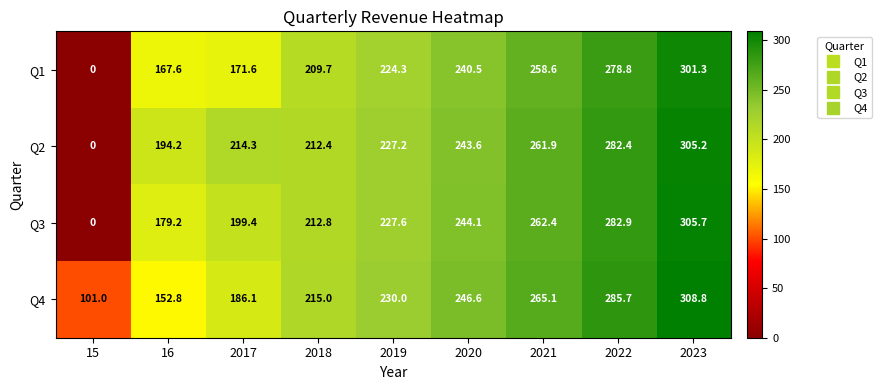

Which category has the highest value across all series?

2023